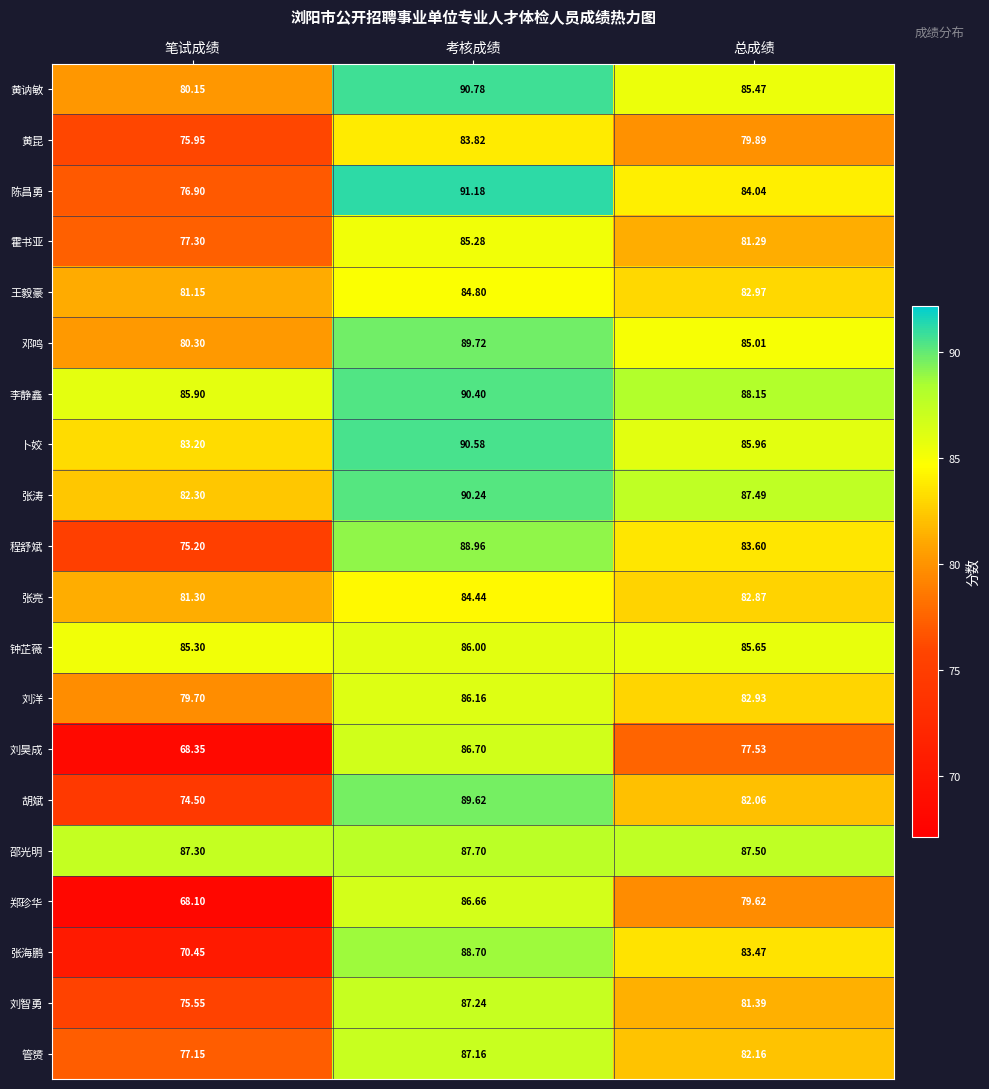

Which series has the widest spread of values?

郑珍华